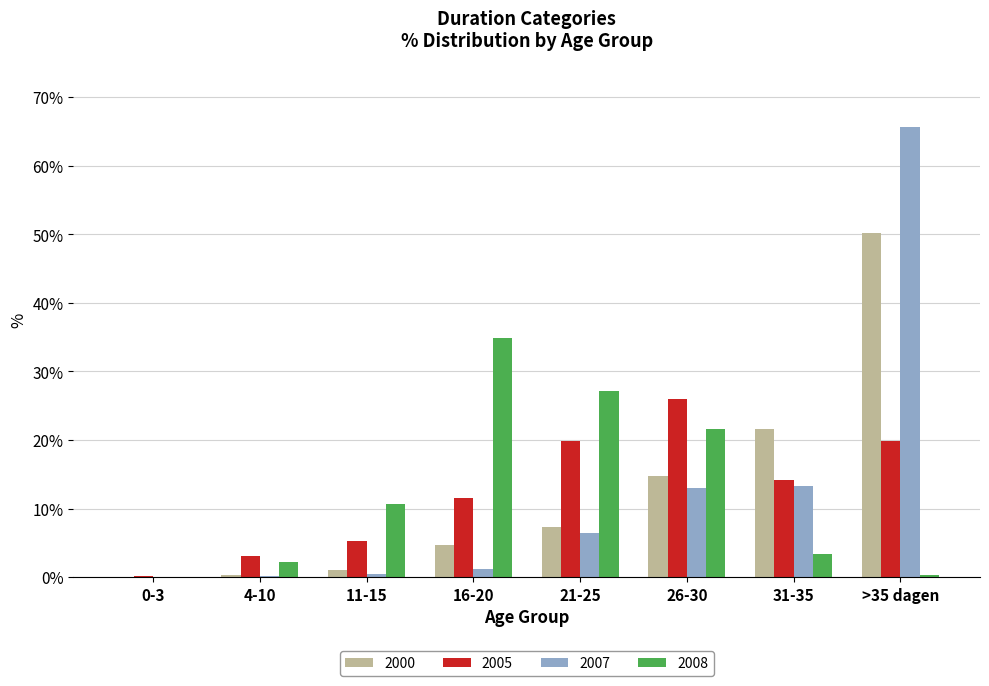

Where does the 2007 series first go above 6?

21-25